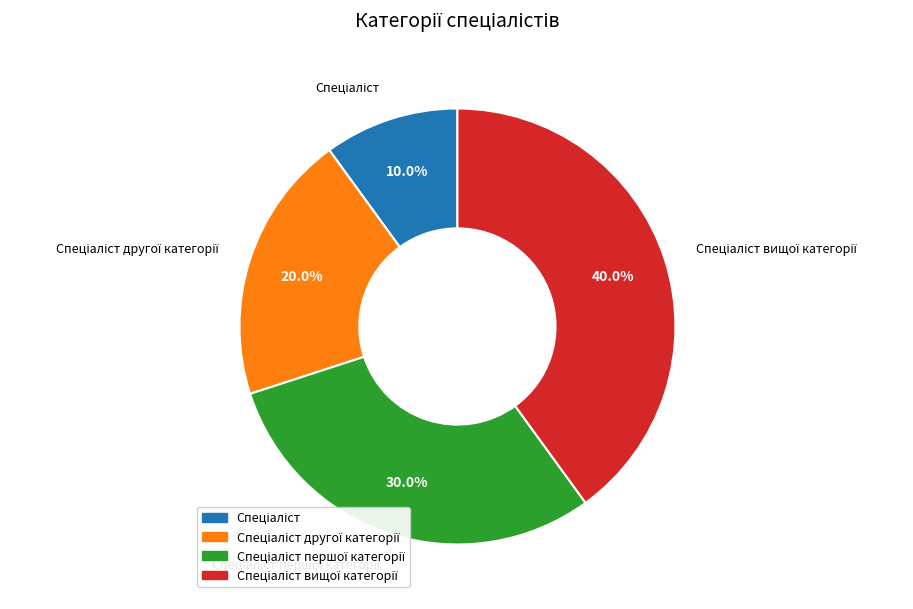

Is there any slice that represents more than half of the pie?

No